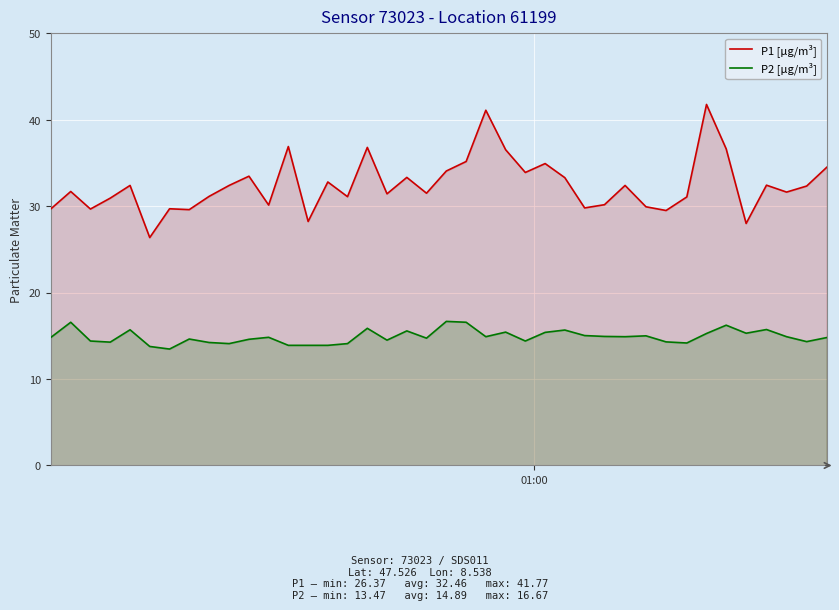

Which series has the largest total across all categories?

P1 [µg/m³]